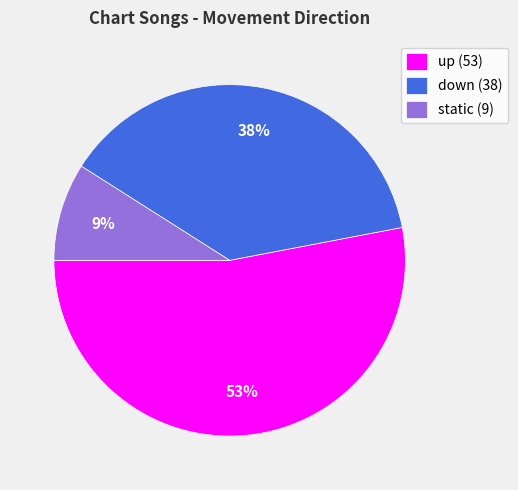

How many slices are in this pie chart?

3